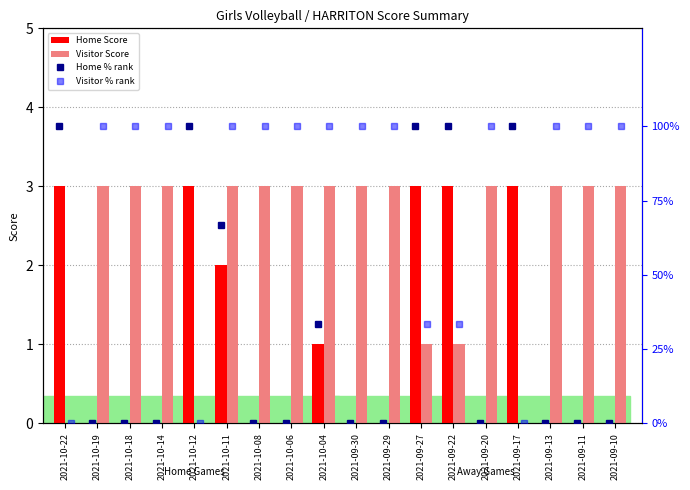

What value does the Visitor Score series have at 2021-10-11?

3